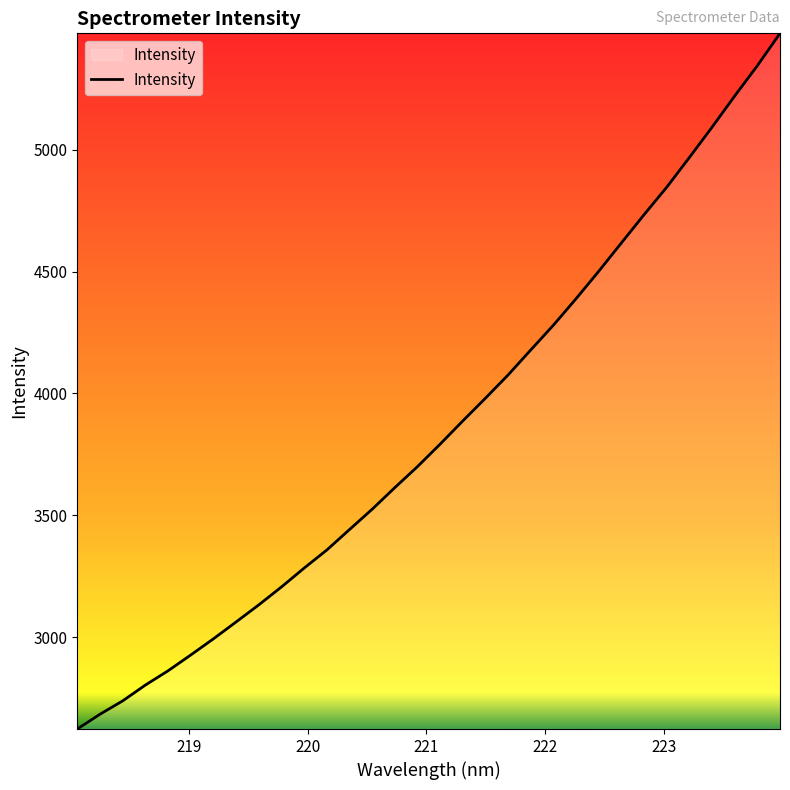

What is the greatest value displayed?

5478.0